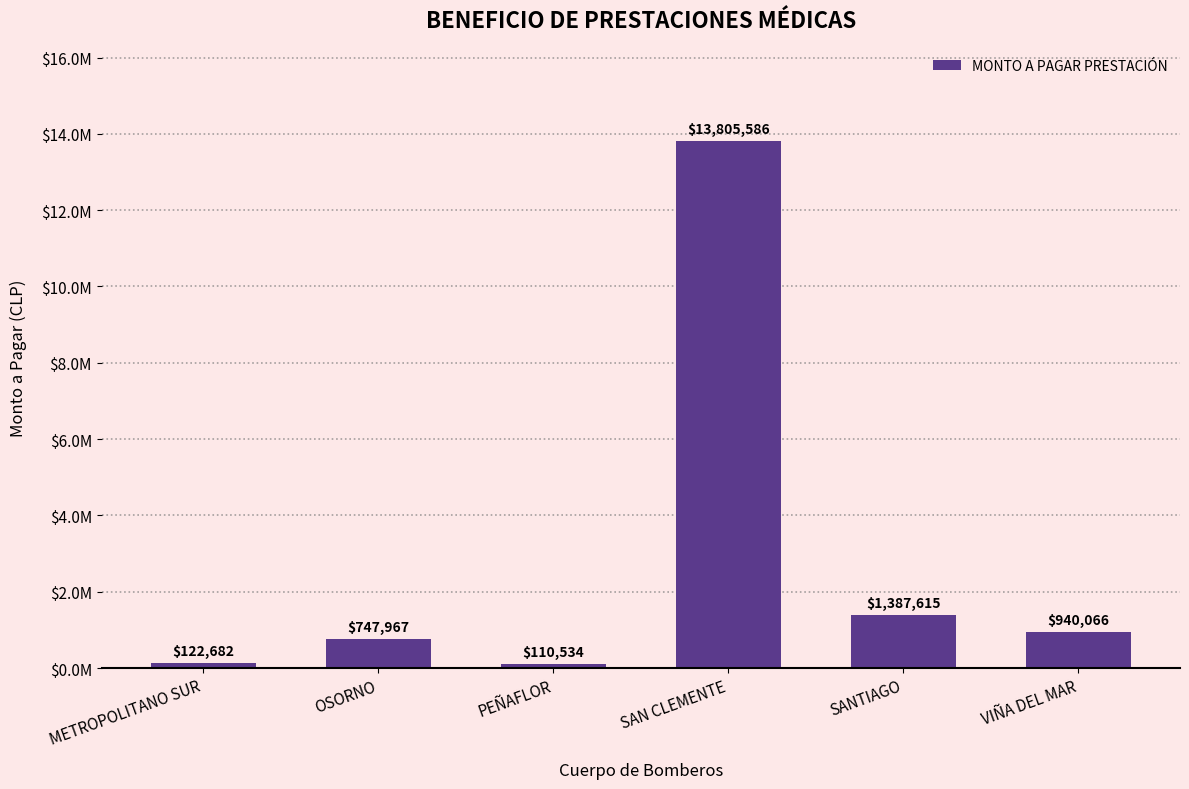

Between VIÑA DEL MAR and METROPOLITANO SUR, which is larger?

VIÑA DEL MAR